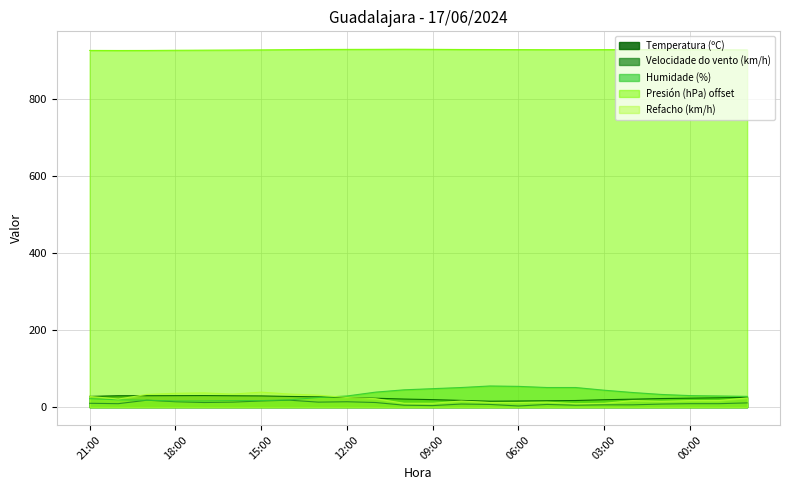

What is the label of the 9th point from the right?

06:00